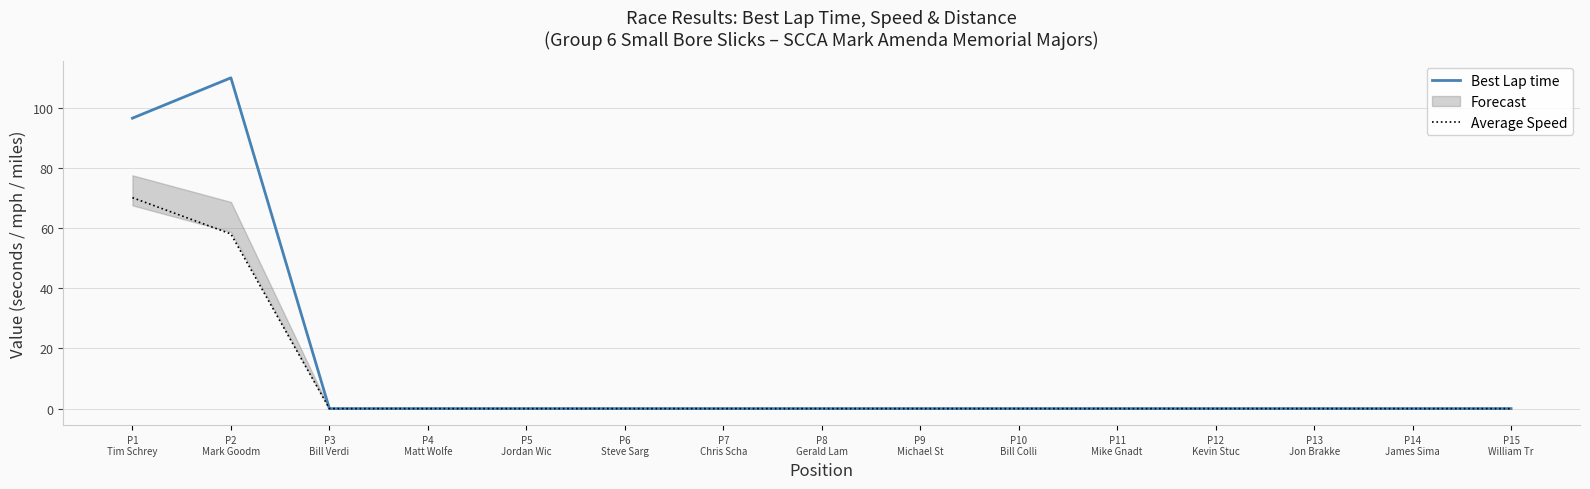

Where is Average Speed nearest to the value 35?

P2
Mark Goodm